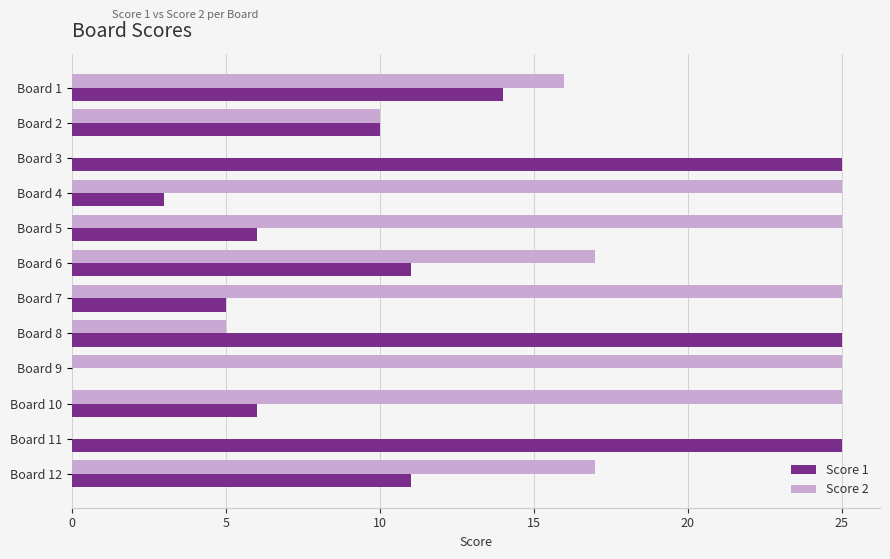

What are all the series names shown in the legend?

Score 1, Score 2